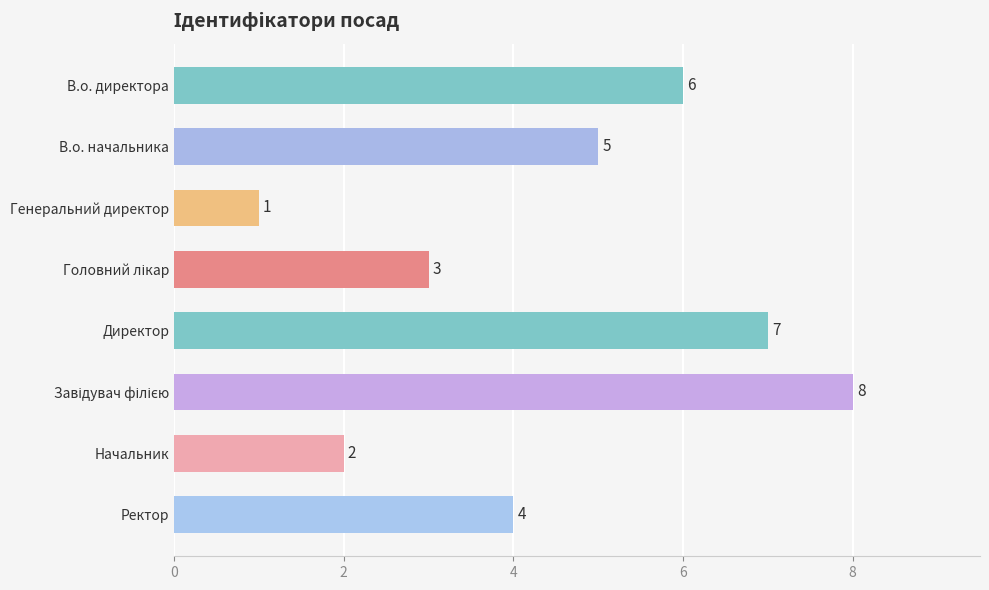

What is the change in value from В.о. директора to Начальник?

-4